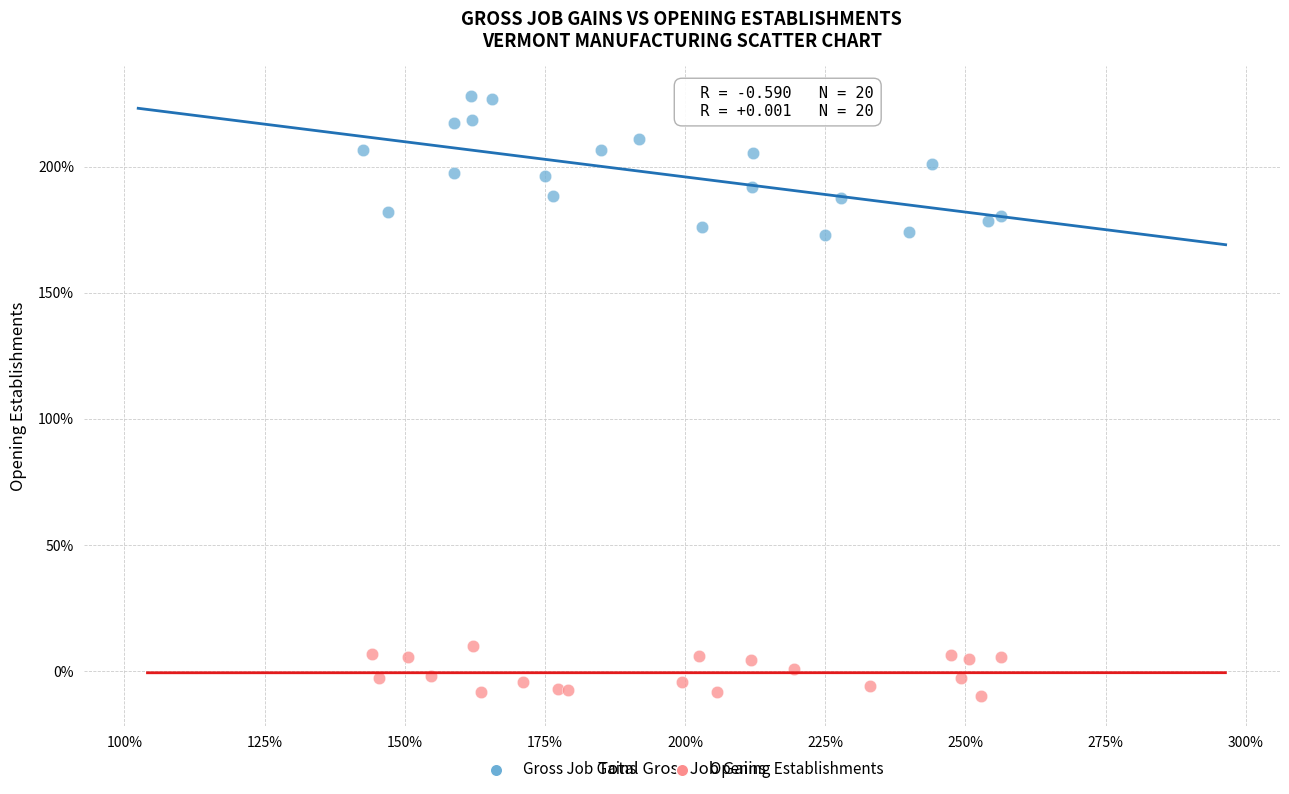

Which series reaches the minimum Y coordinate?

Opening Establishments